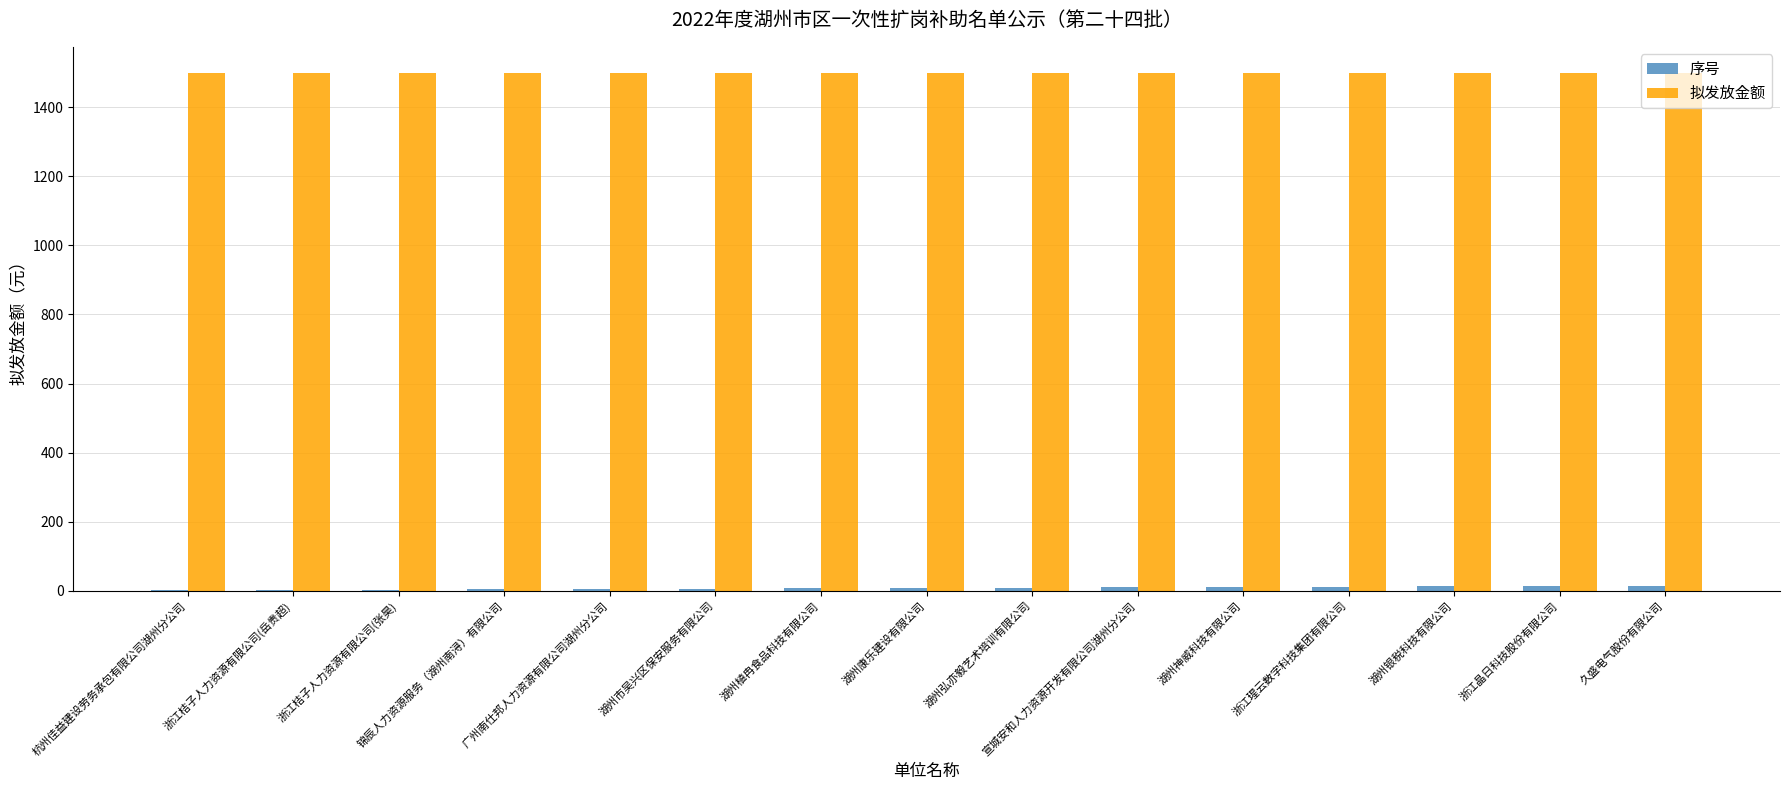

Which series has the largest total across all categories?

拟发放金额